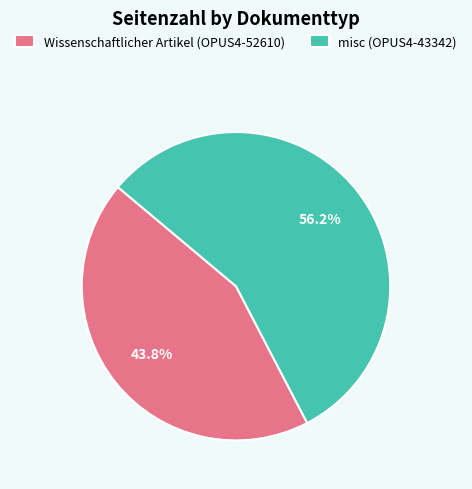

Count the number of slices in the pie.

2